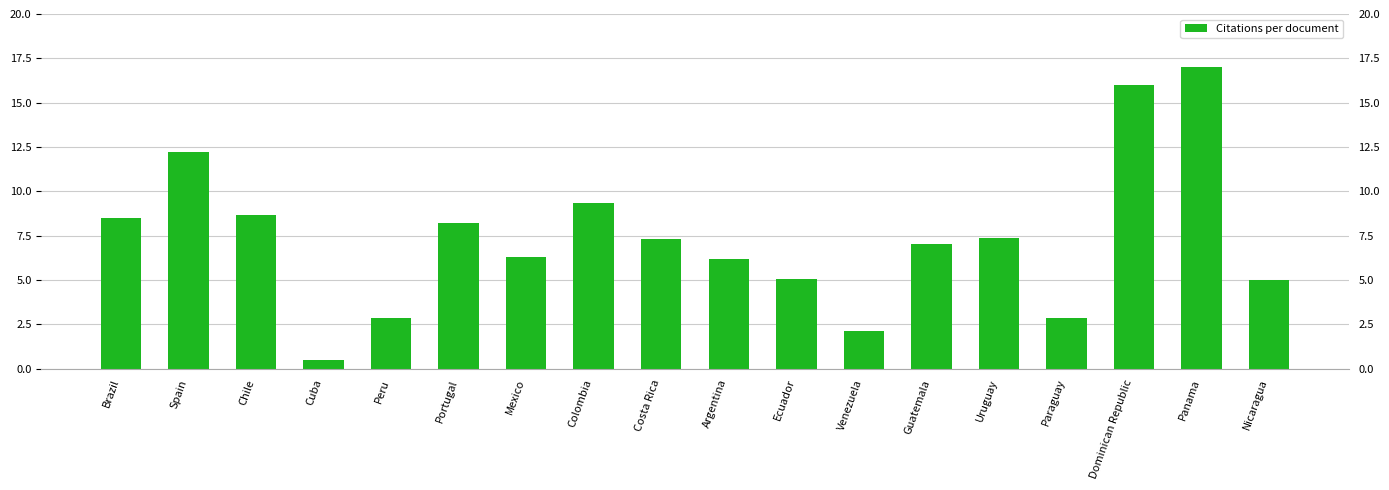

What is the label of the 3rd bar from the left?

Chile